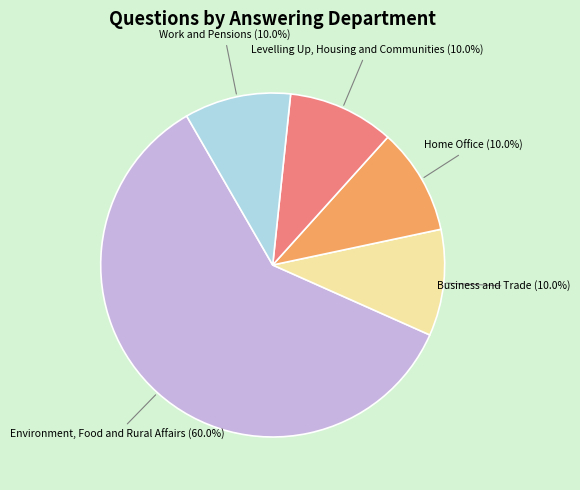

The Work and Pensions slice represents 10% of the pie. True or false?

True